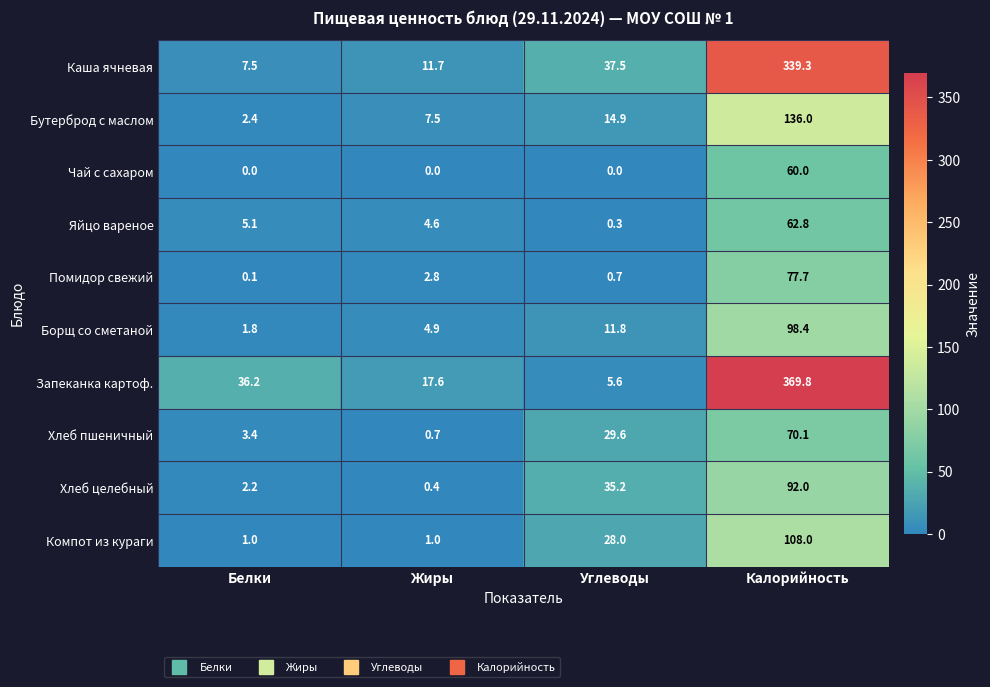

How many values in the Чай с сахаром series exceed 0?

1